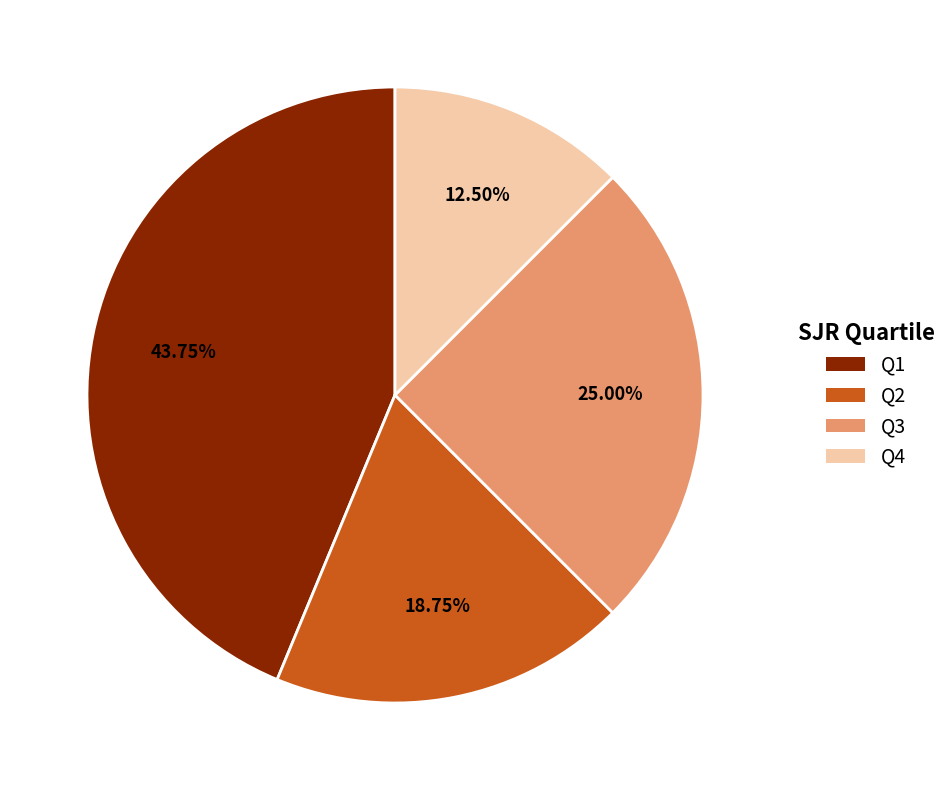

Rank the categories by value from lowest to highest.

Q4, Q2, Q3, Q1